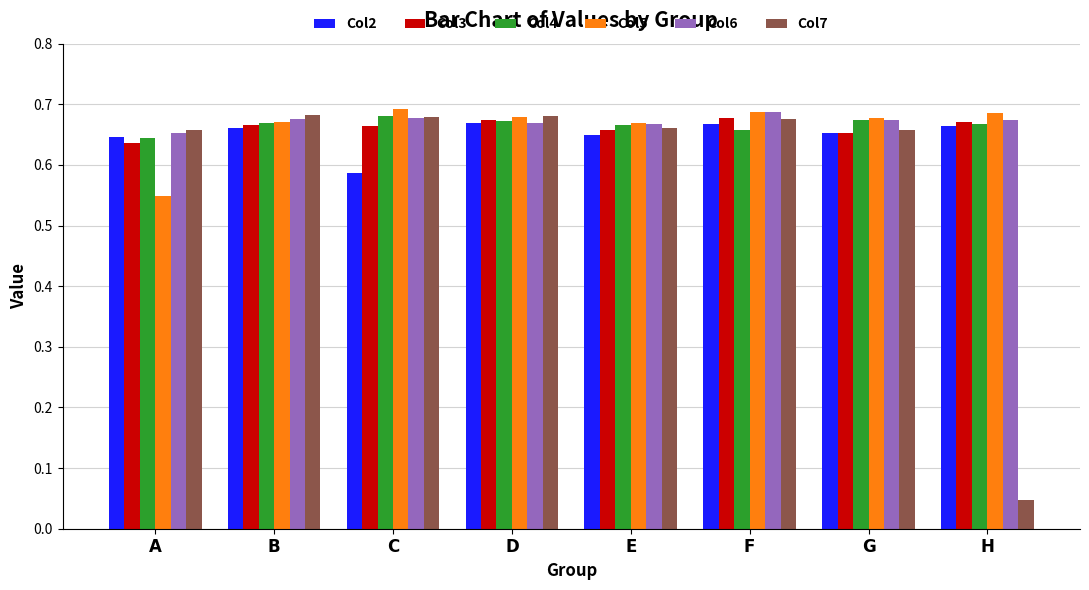

The Col3 series shows 0.4 at H. True or false?

False